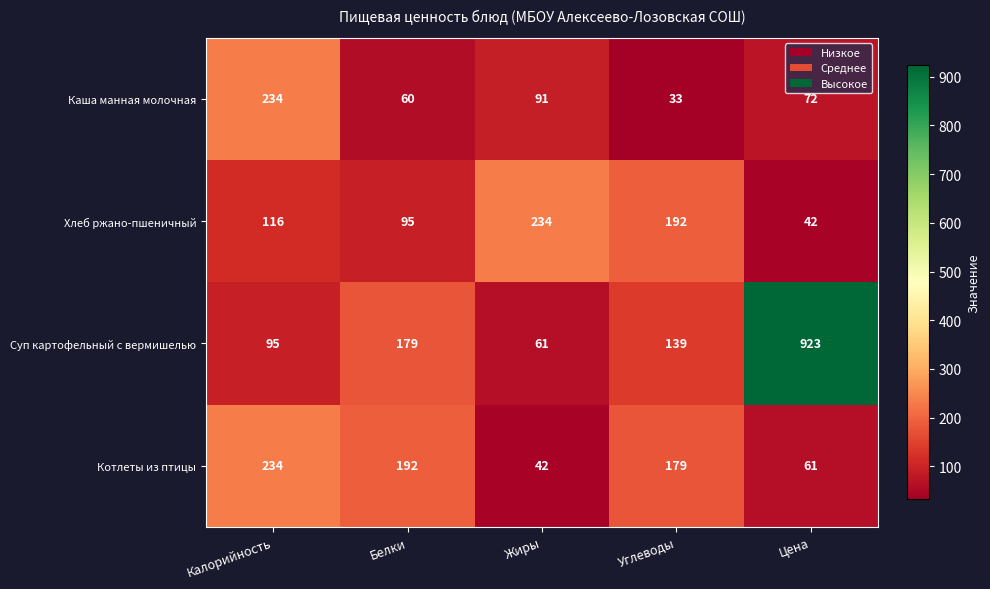

Rank the categories by Суп картофельный с вермишелью value from lowest to highest.

Жиры, Калорийность, Углеводы, Белки, Цена